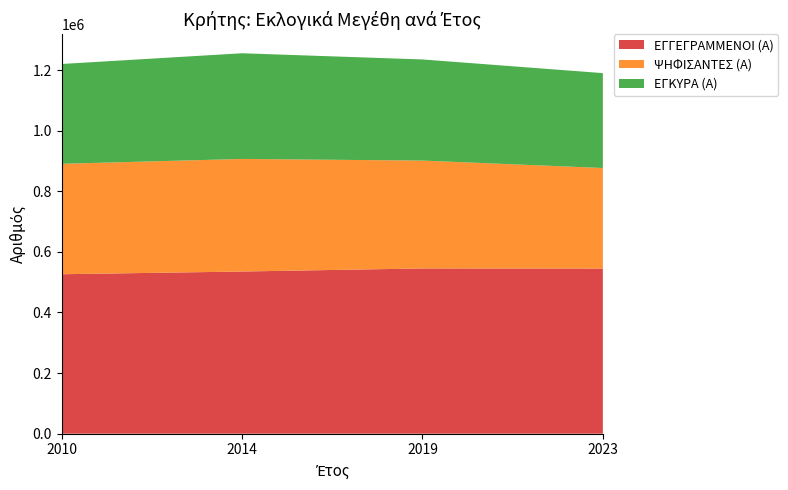

Reading left to right, extract all data points from this chart.

ΕΓΓΕΓΡΑΜΜΕΝΟΙ (Α): 2010=526285	2014=535245	2019=545414	2023=544920
ΨΗΦΙΣΑΝΤΕΣ (Α): 2010=364483	2014=371564	2019=356000	2023=332011
ΕΓΚΥΡΑ (Α): 2010=329471	2014=348801	2019=333766	2023=313122